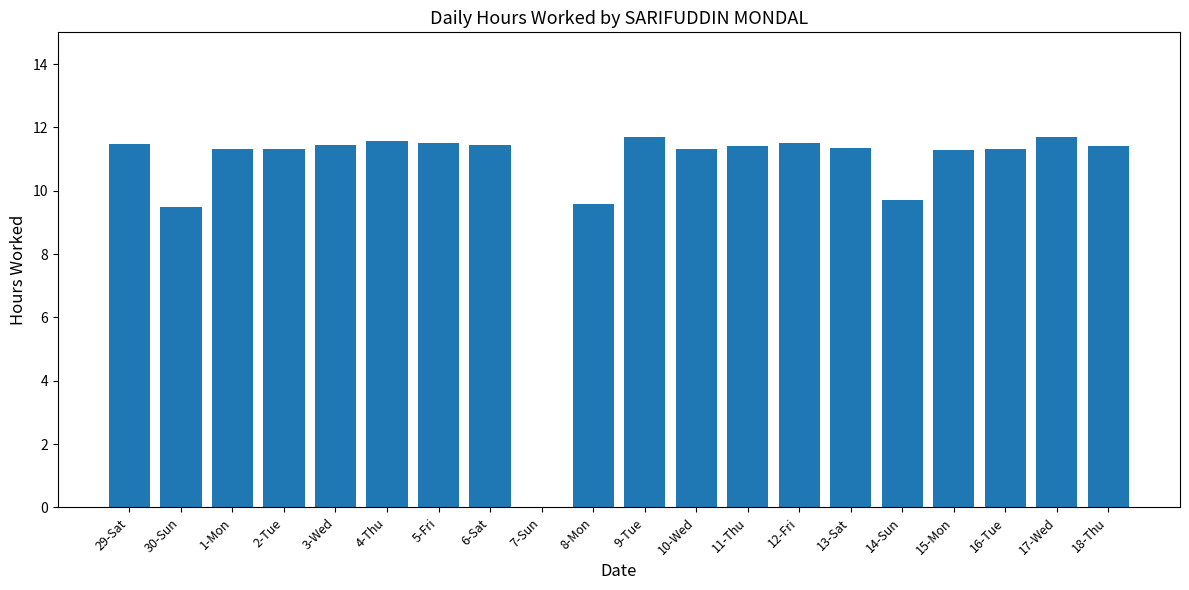

What is the maximum value shown in the chart?

11.7